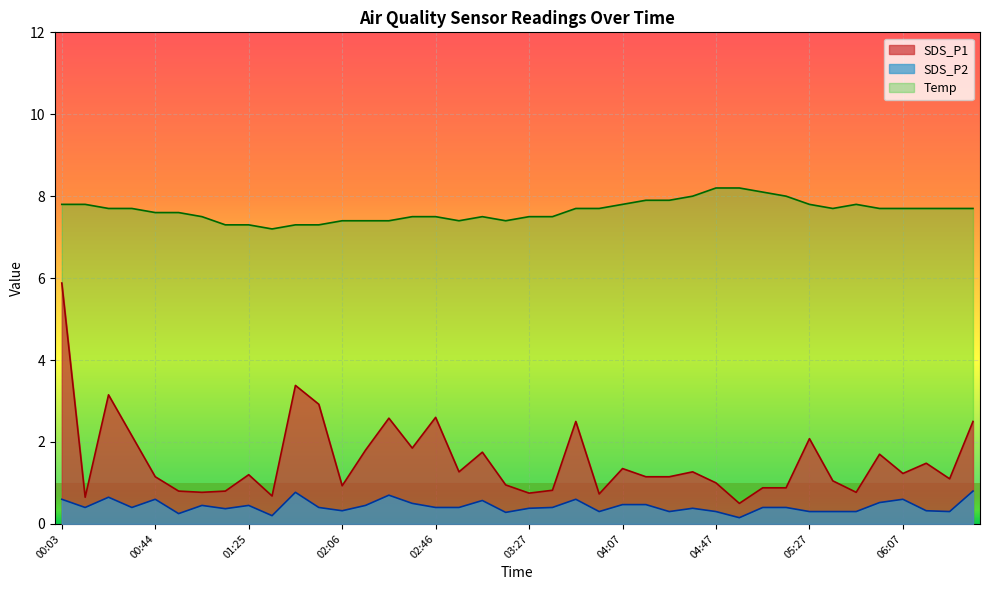

How many lines are shown in the chart?

3